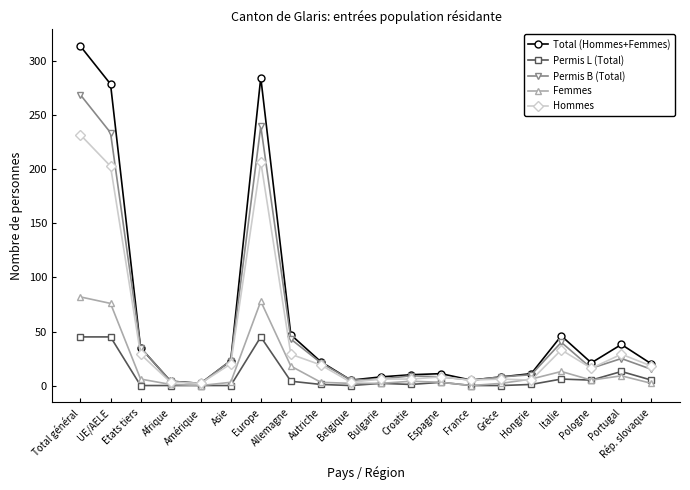

In Total (Hommes+Femmes), how many points are lower than both neighbors (excluding endpoints)?

4